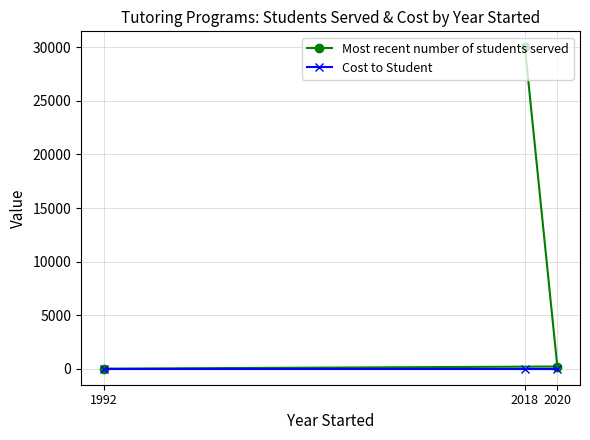

Which series has the largest range (max minus min)?

Most recent number of students served